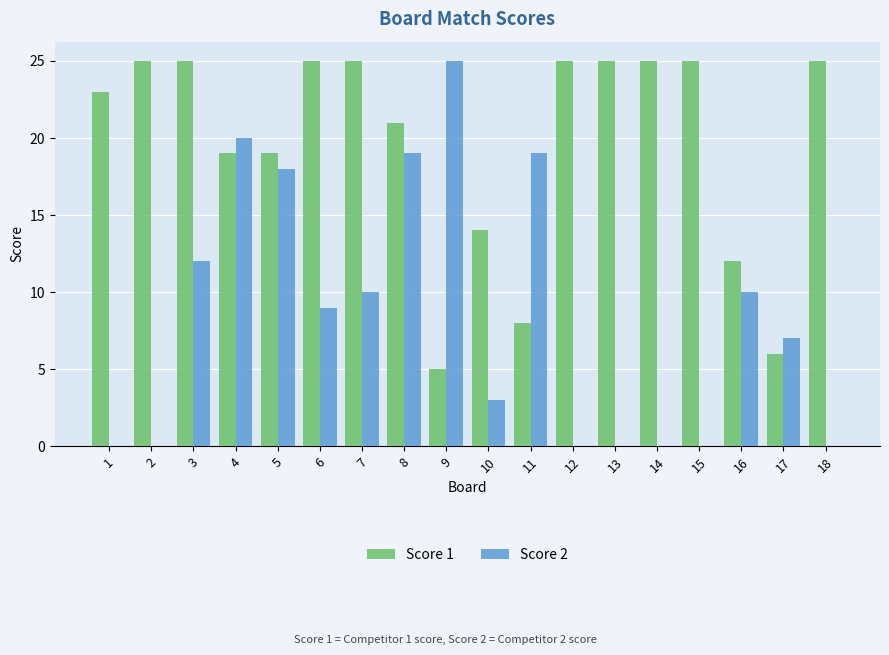

Is it true that Score 1 equals 25 at 7?

True